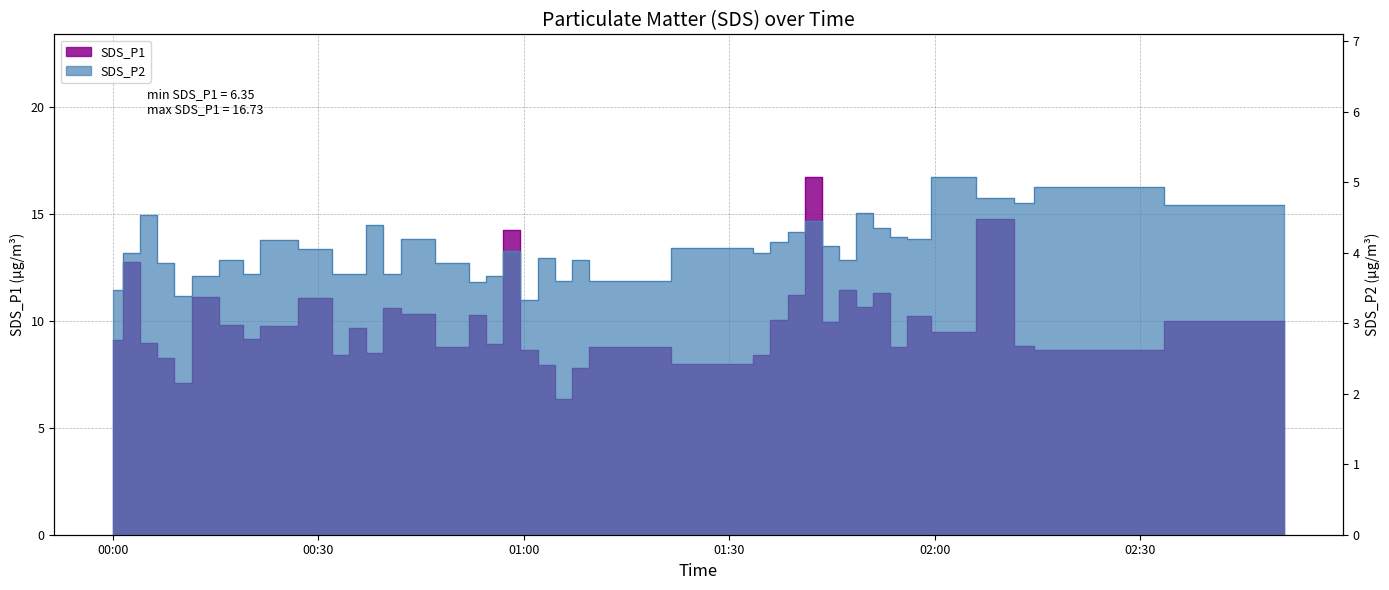

Where is the first local maximum for SDS_P2?

2022/01/23 00:05